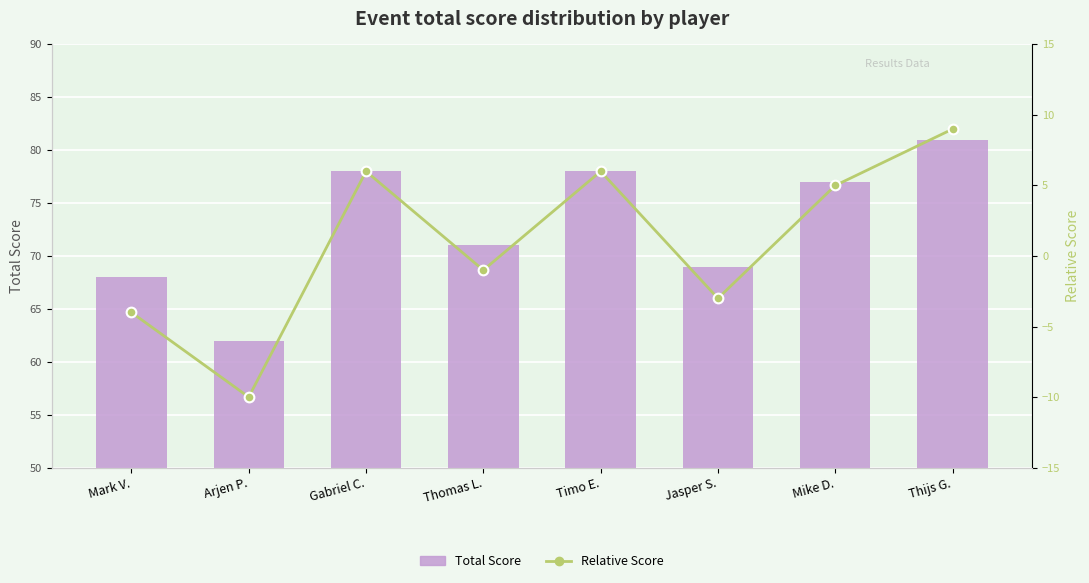

What is the sum of the Total Score values at Gabriel C. and Thomas L.?

149